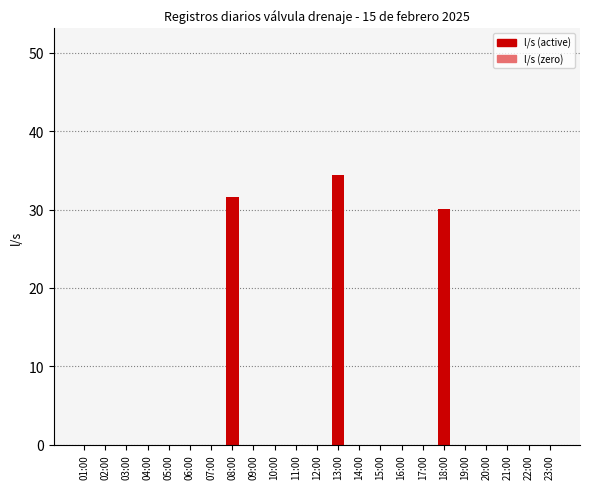

The chart shows a value of 56.8 at 13:00. True or false?

False